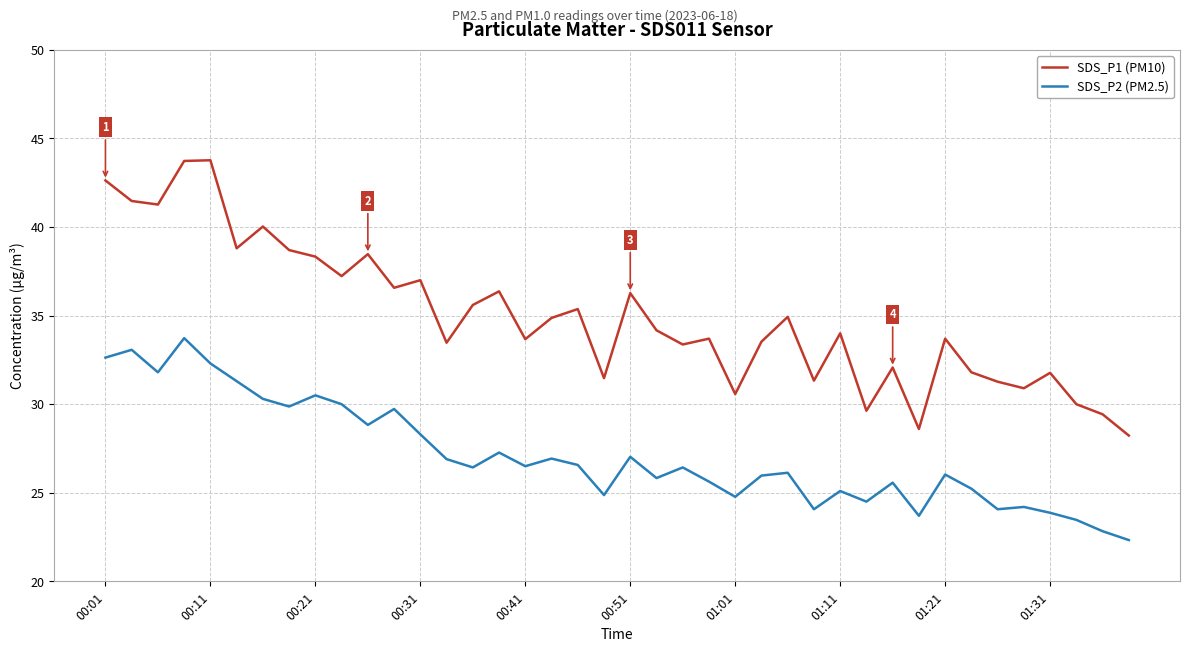

What is the difference between the maximum and minimum values in the SDS_P2 (PM2.5) series?

11.4